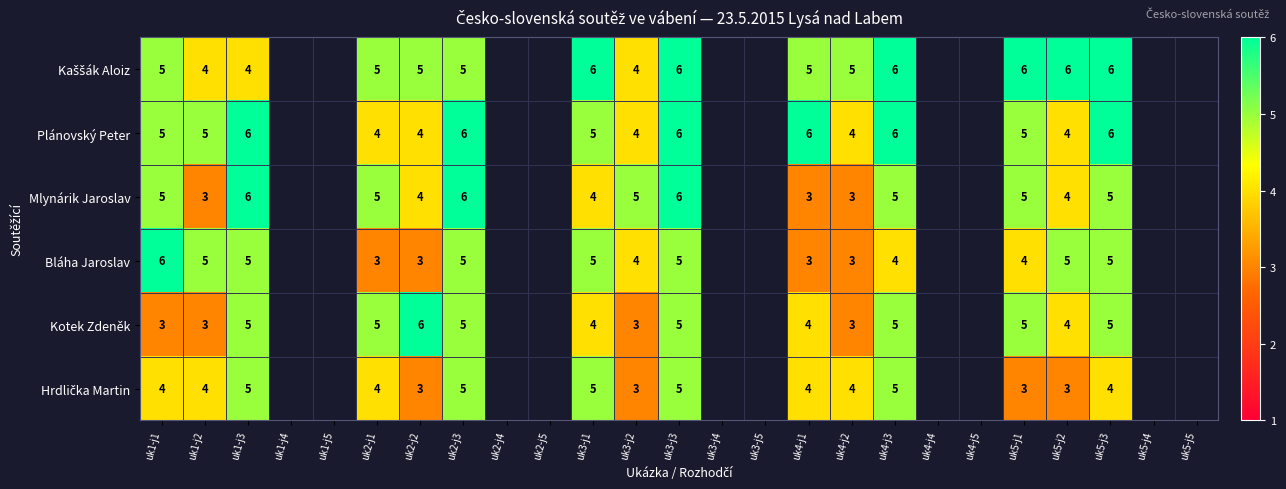

Is it true that Bláha Jaroslav equals 7.6 at uk1-j2?

False